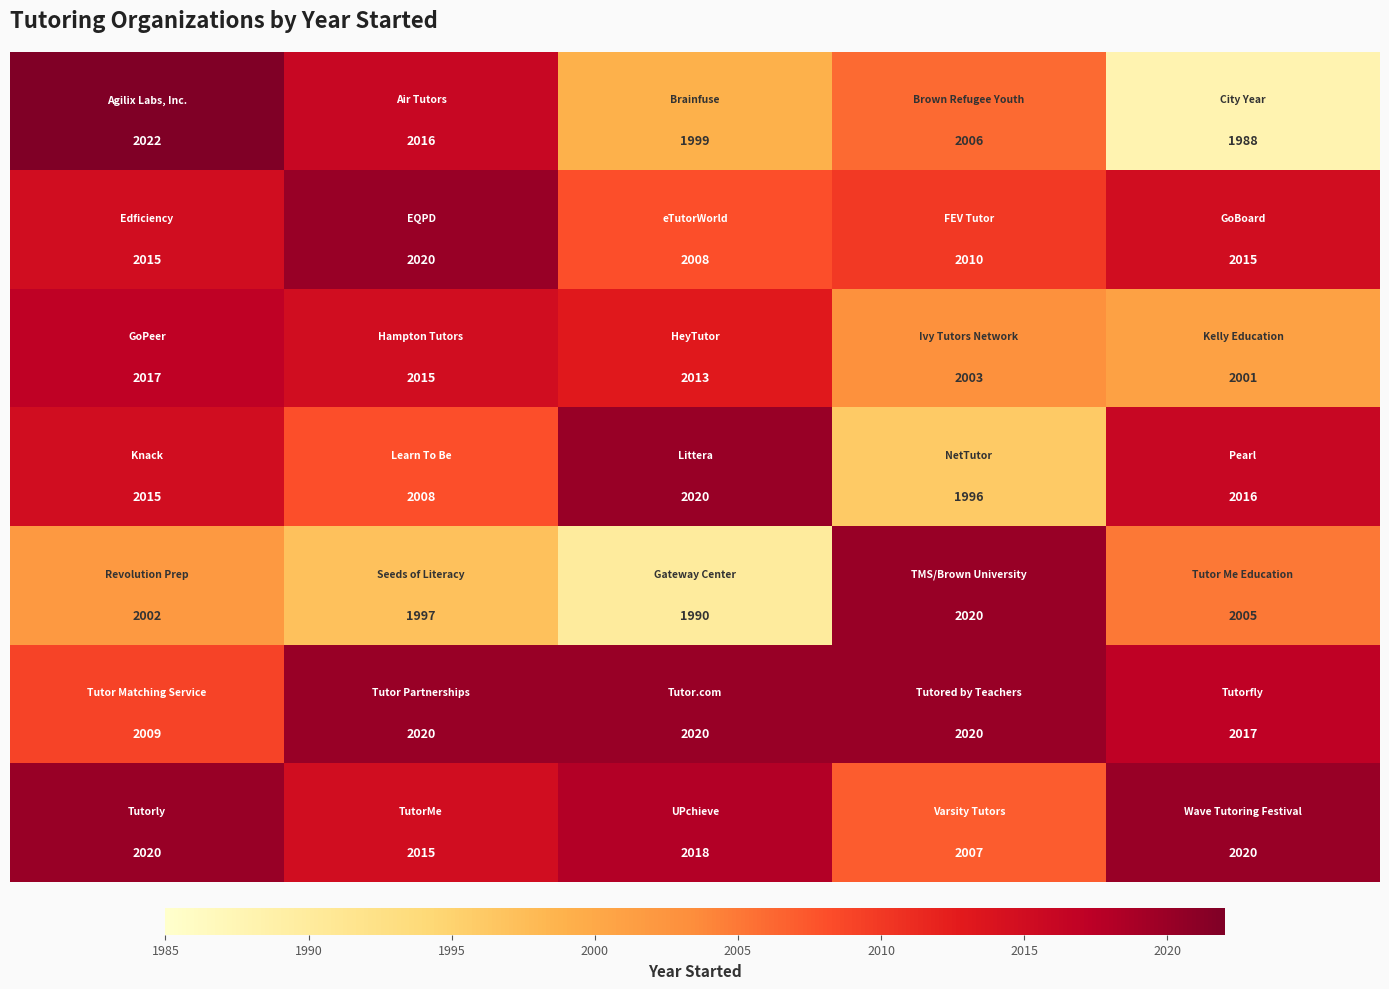

At how many categories does at least one series exceed 1993?

5